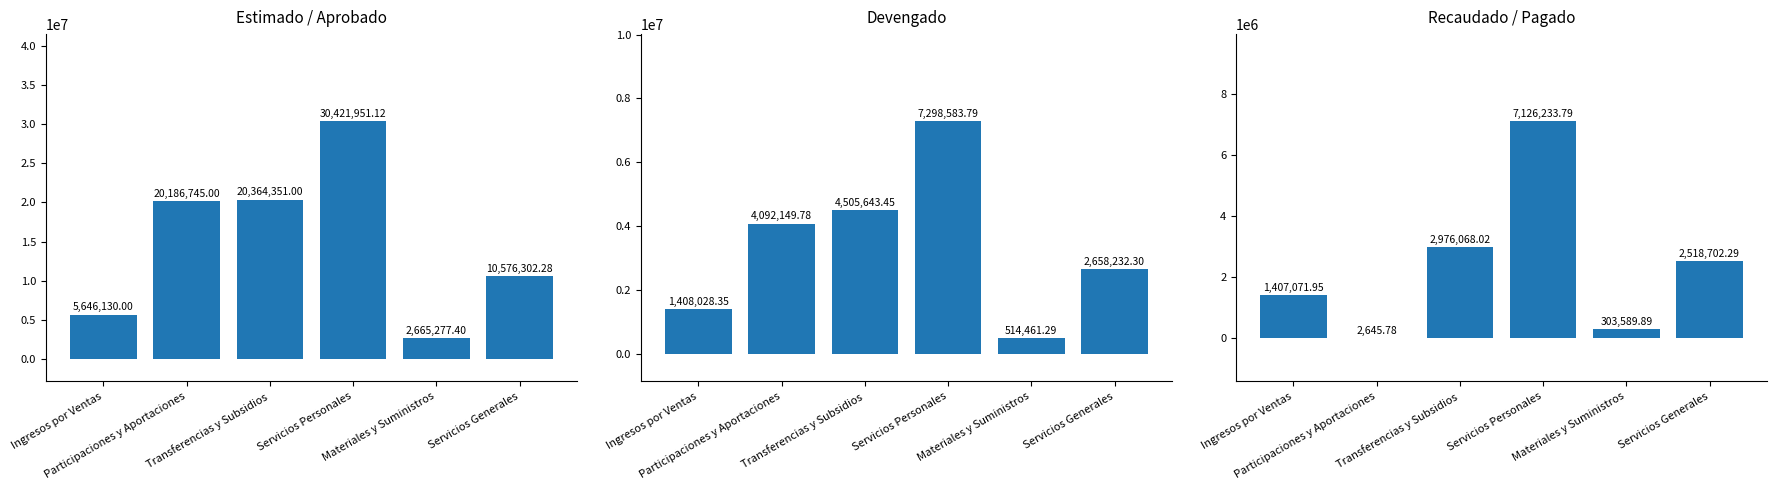

What is the sum of the Devengado values at Transferencias y Subsidios and Participaciones y Aportaciones?

8597793.2